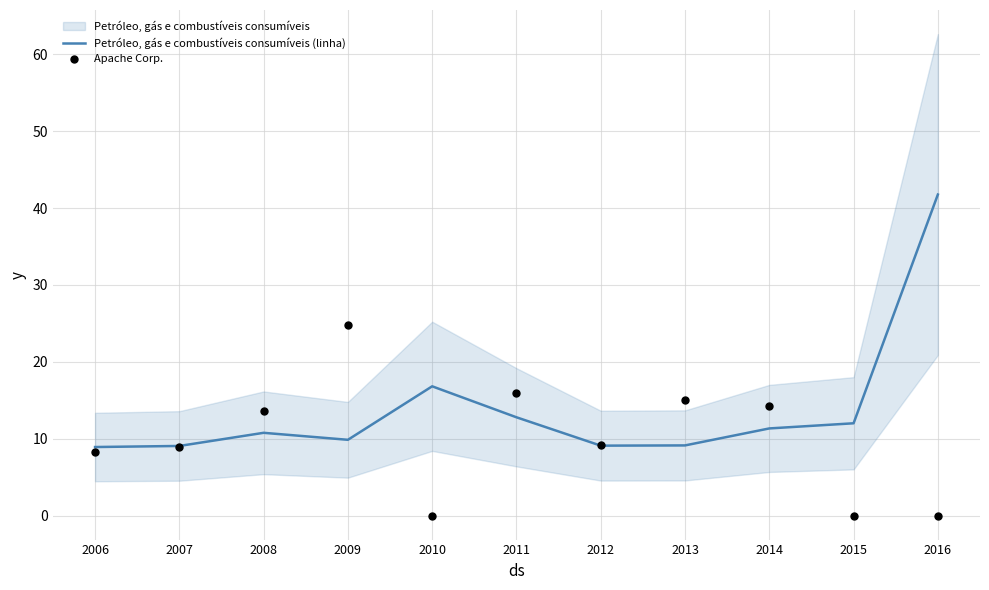

Which series has the largest Y range (max minus min)?

Petróleo, gás e combustíveis consumíveis (linha)